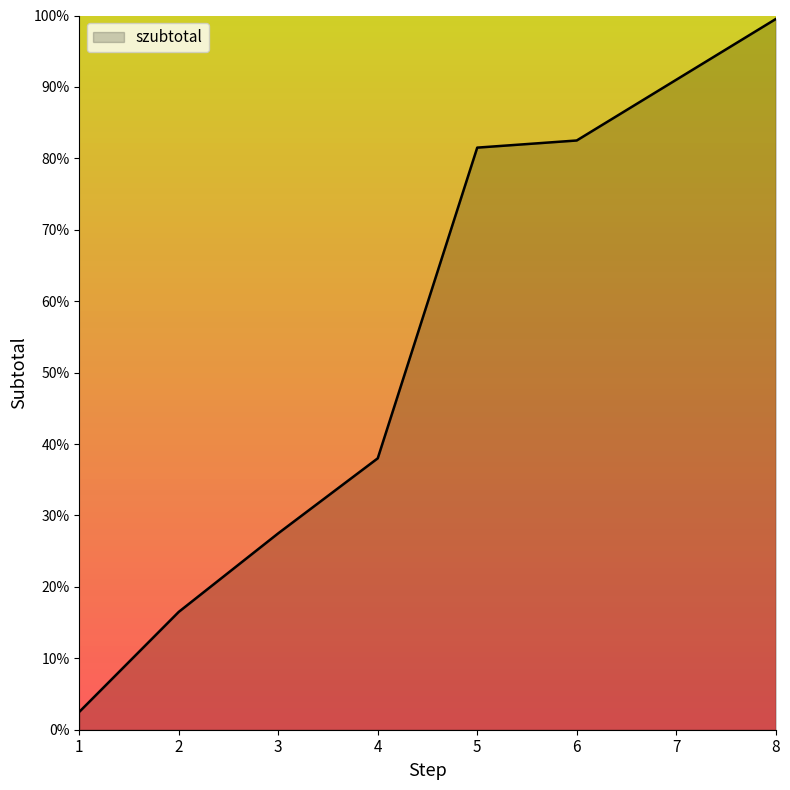

Which category has the lowest value across all series?

1